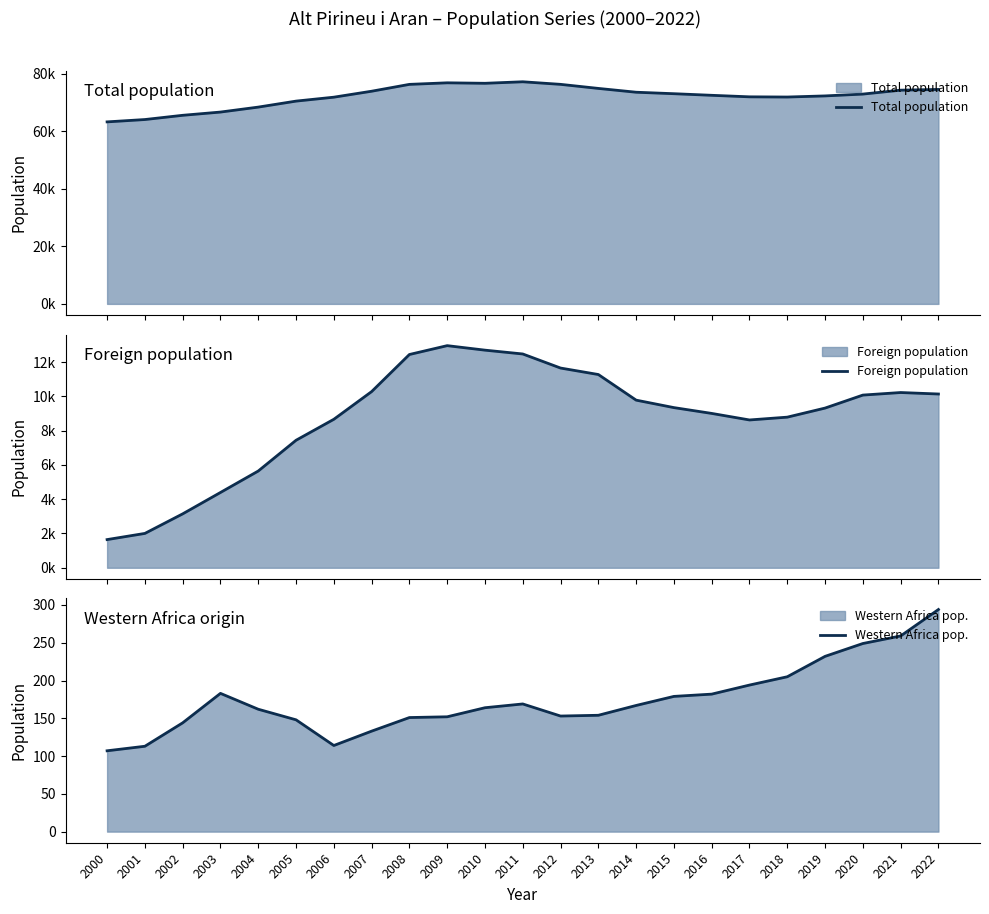

Which label corresponds to the smallest value in the chart?

2000